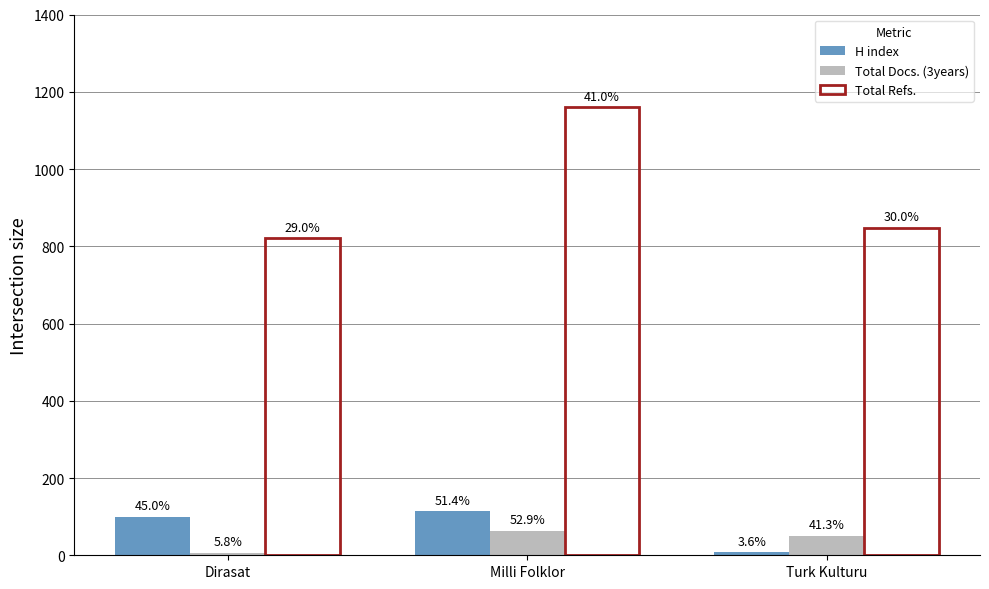

What position from the right is Dirasat?

3